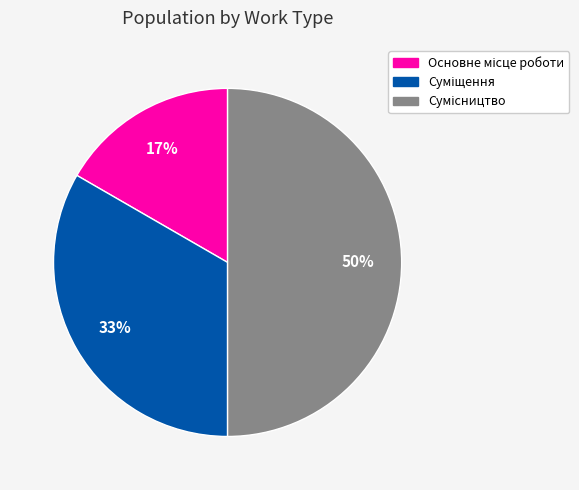

How many slices are in this pie chart?

3